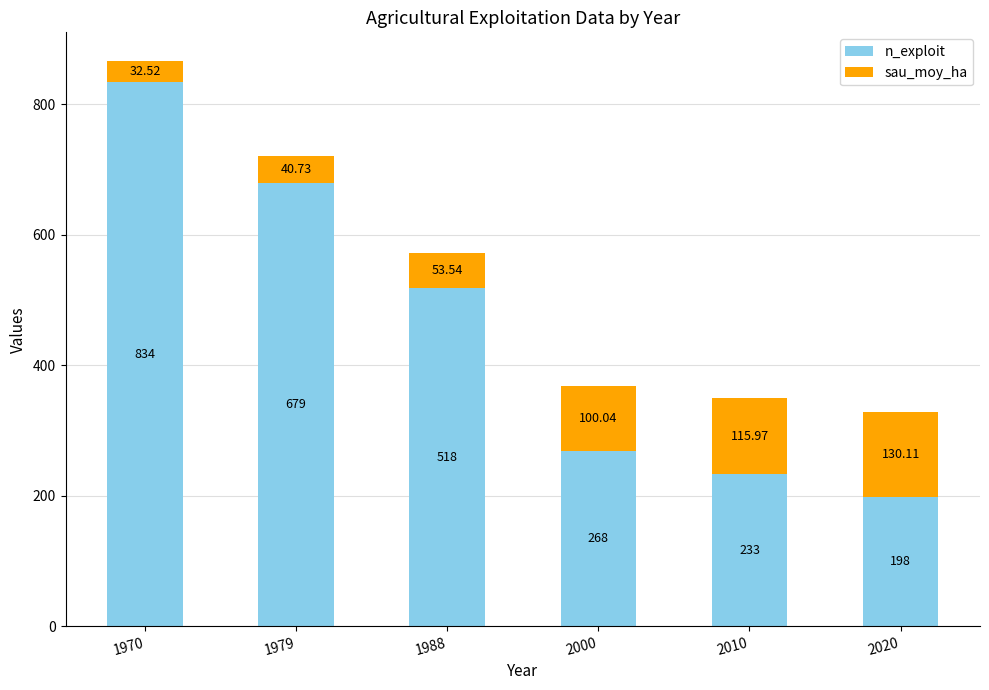

At which category is the sum across all series the highest?

1970